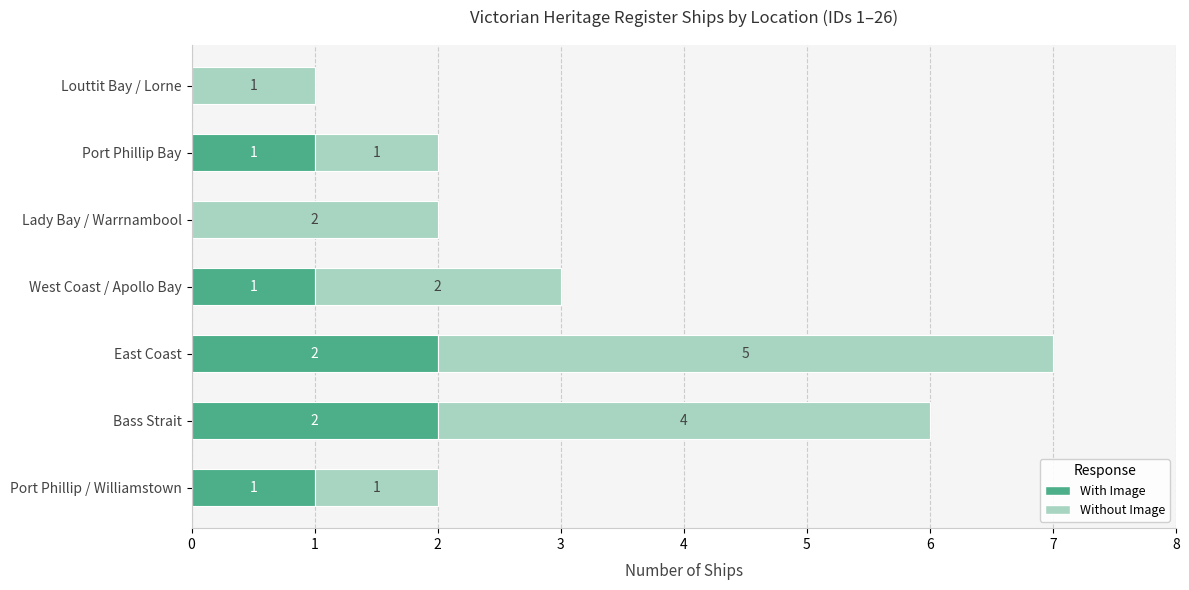

At which category is the sum across all series the highest?

East Coast